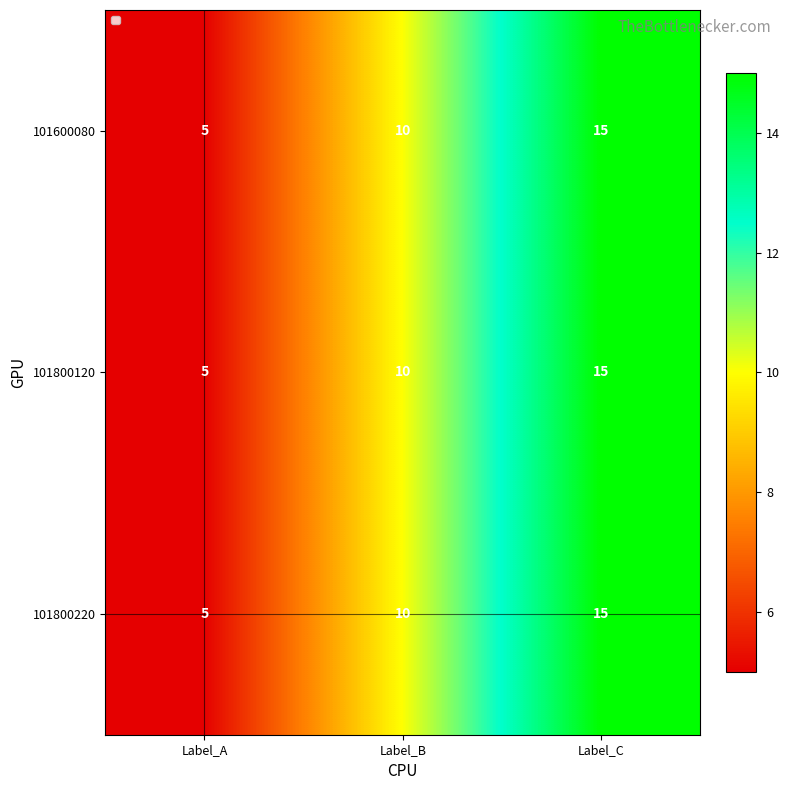

What is the total value across all series at Label_A?

15